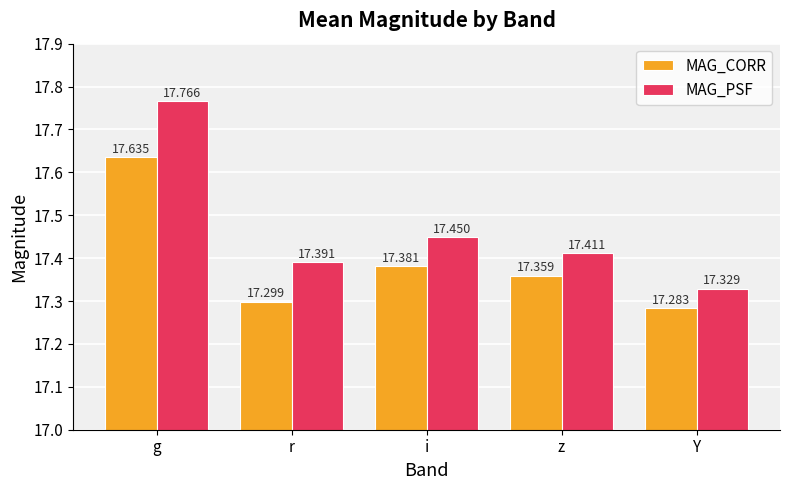

Is the value of MAG_CORR at i greater than the value of MAG_PSF at g?

No